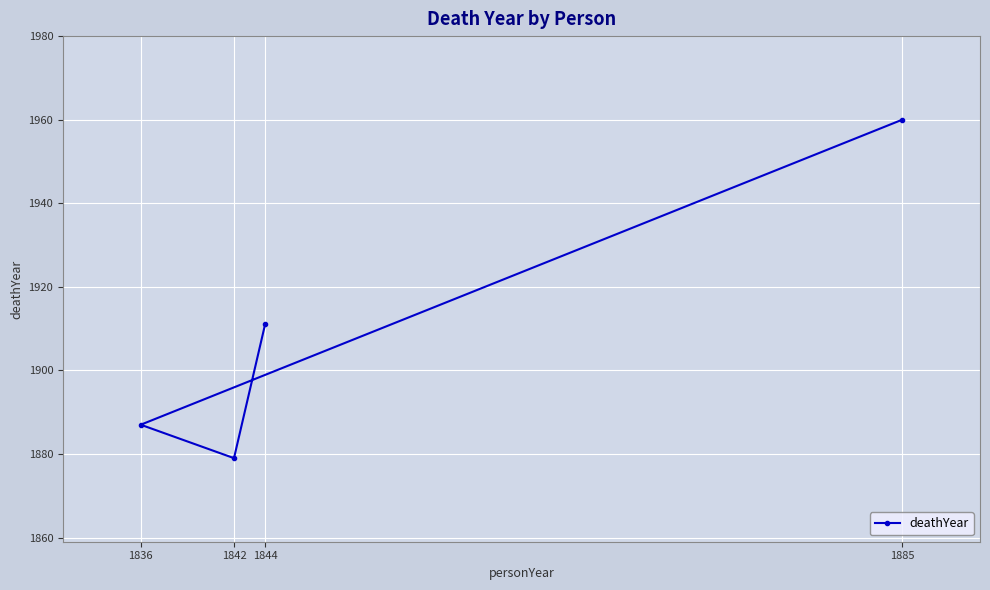

Rank the categories by value from highest to lowest.

1885, 1844, 1836, 1842